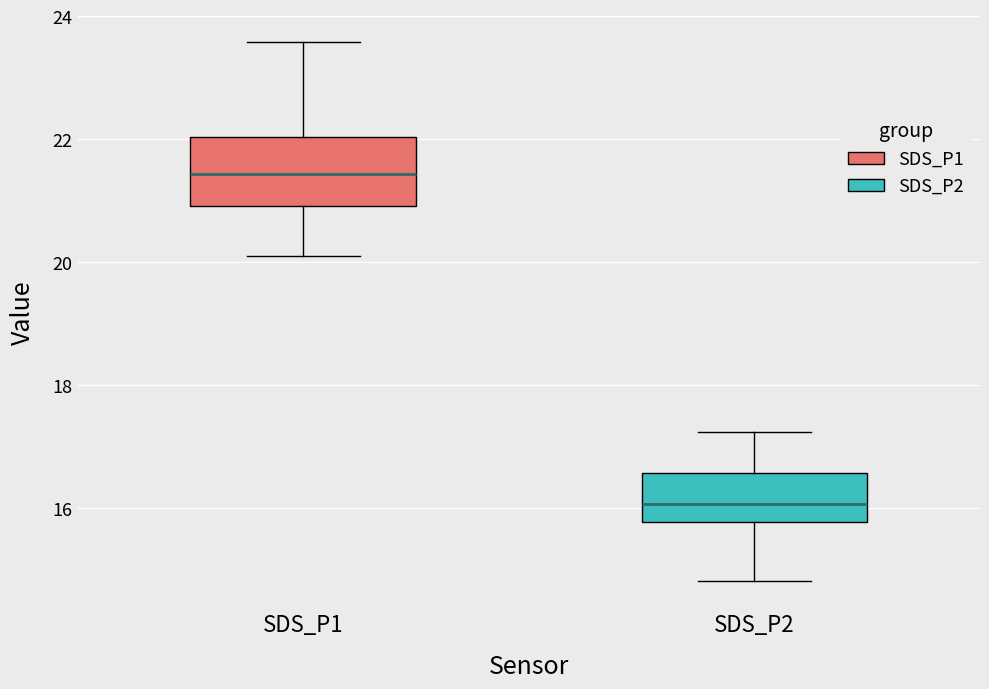

Which box's median line is the highest?

SDS_P1